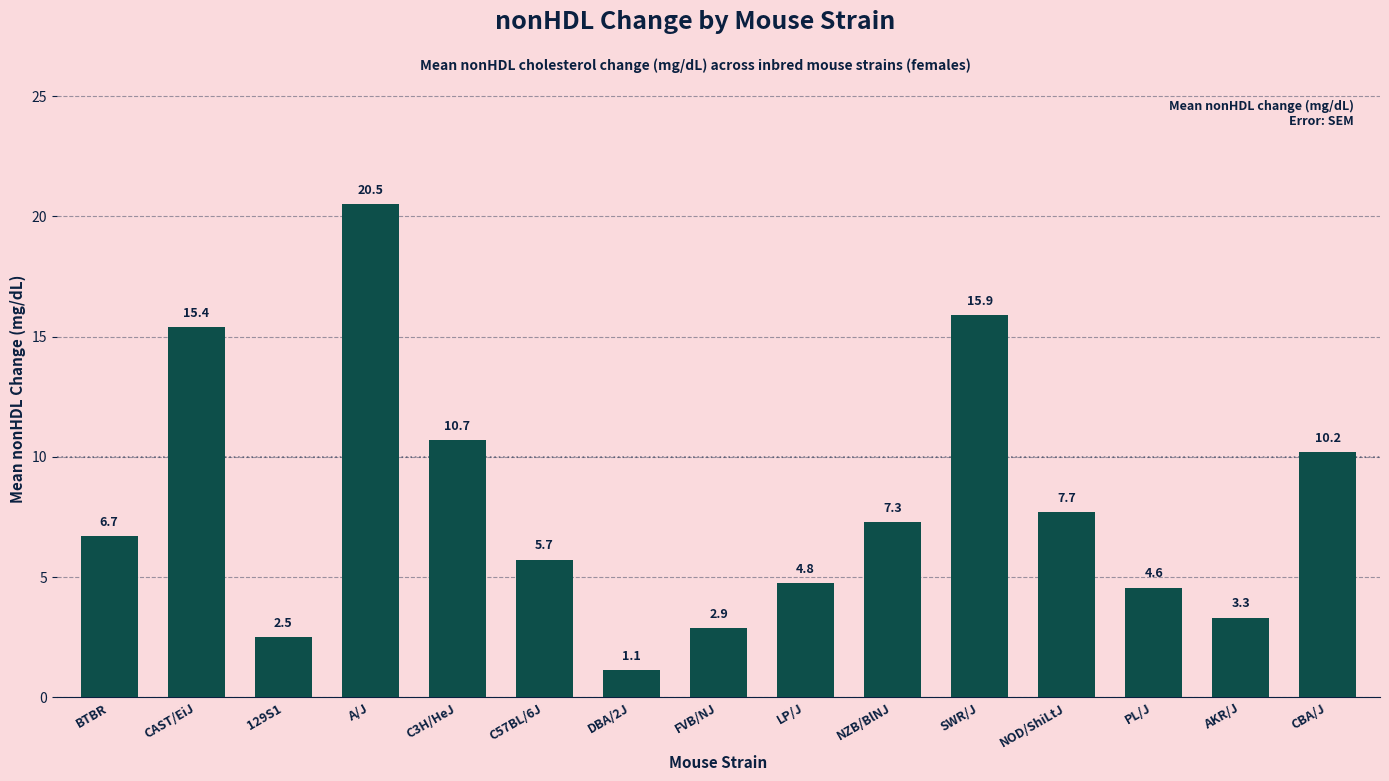

What is the difference between the maximum and minimum values?

19.4